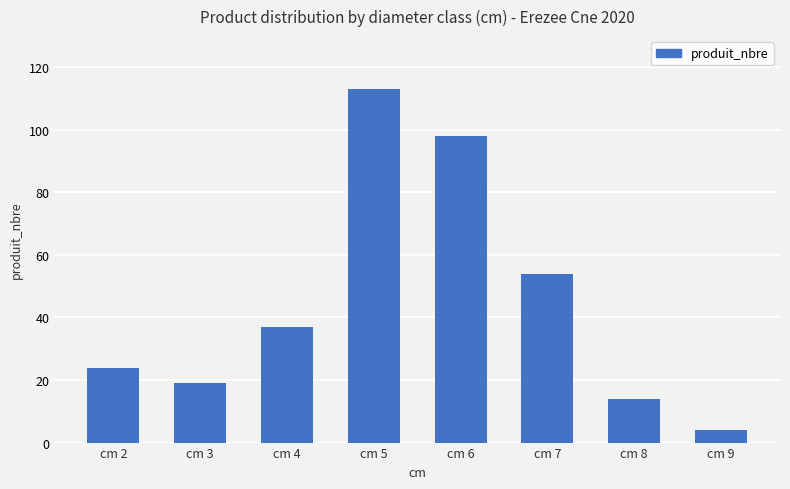

What is the value of the 3rd bar from the left?

37